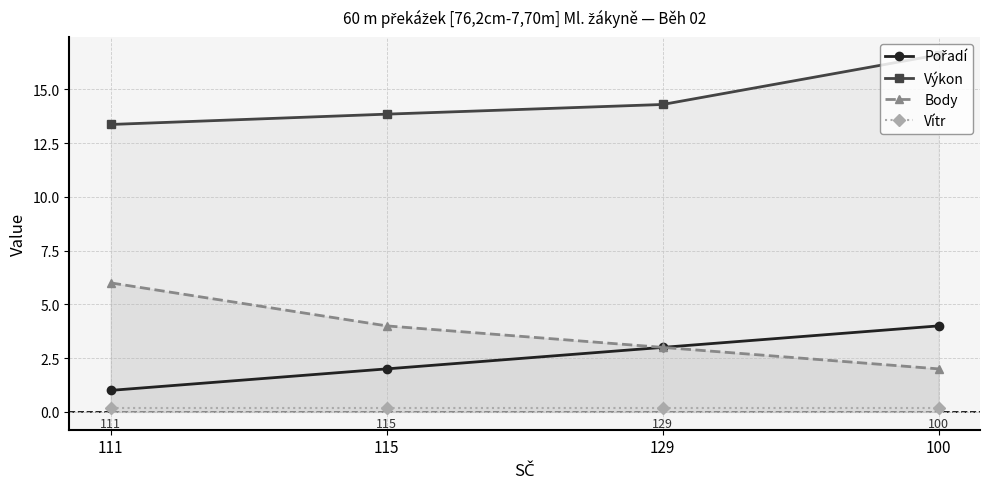

Reading left to right, what are all the values shown in this chart?

Pořadí: 111=1.0	115=2.0	129=3.0	100=4.0
Výkon: 111=13.4	115=13.8	129=14.3	100=16.6
Body: 111=6.0	115=4.0	129=3.0	100=2.0
Vítr: 111=0.2	115=0.2	129=0.2	100=0.2